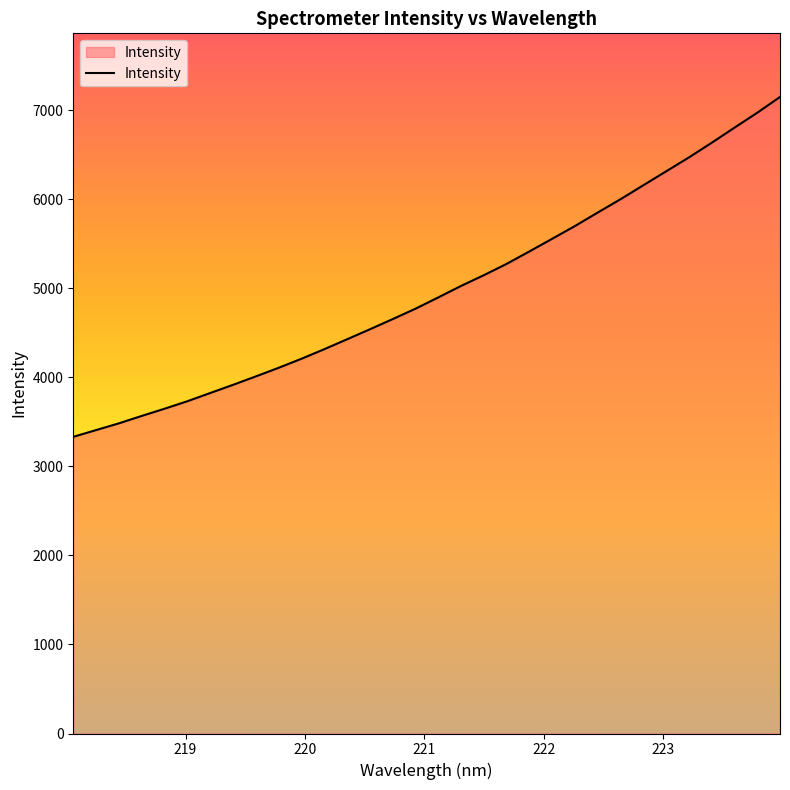

What is the maximum value shown in the chart?

7148.0